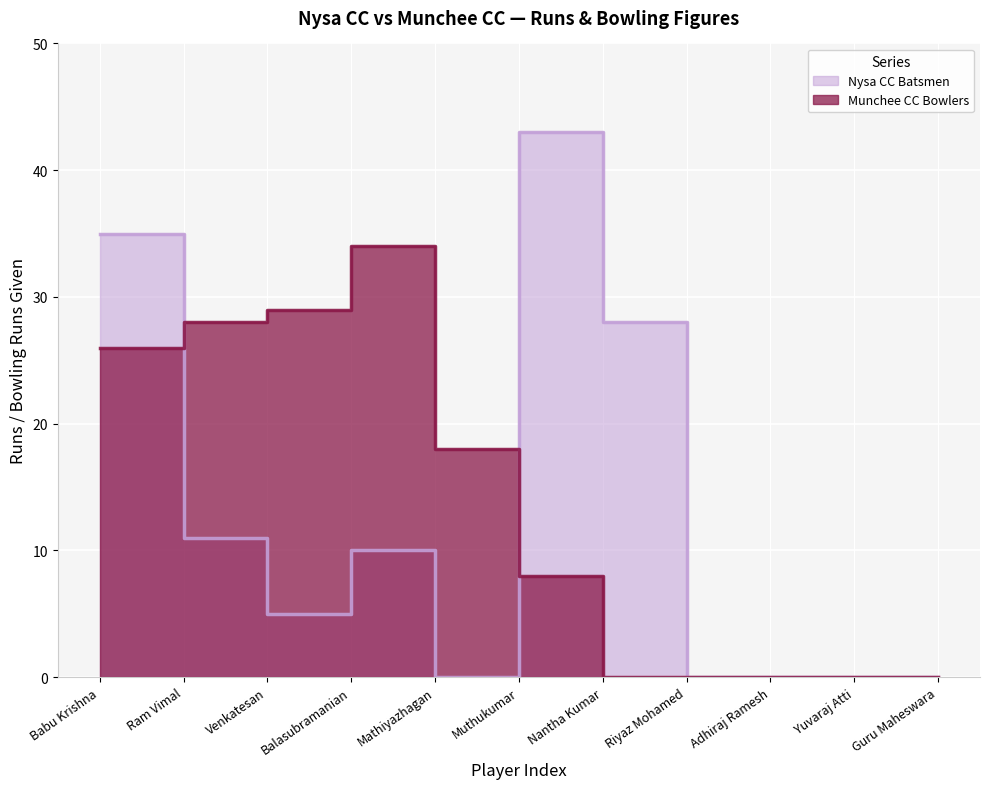

What is the difference between the maximum and minimum values in the Nysa CC Batsmen series?

43